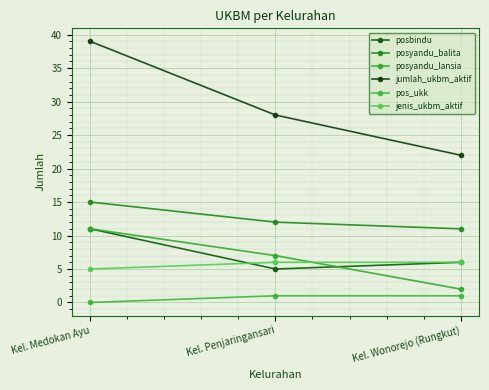

Reading right to left, list all the values displayed in this chart.

posbindu: 6	5	11
posyandu_balita: 11	12	15
posyandu_lansia: 2	7	11
jumlah_ukbm_aktif: 22	28	39
pos_ukk: 1	1	0
jenis_ukbm_aktif: 6	6	5